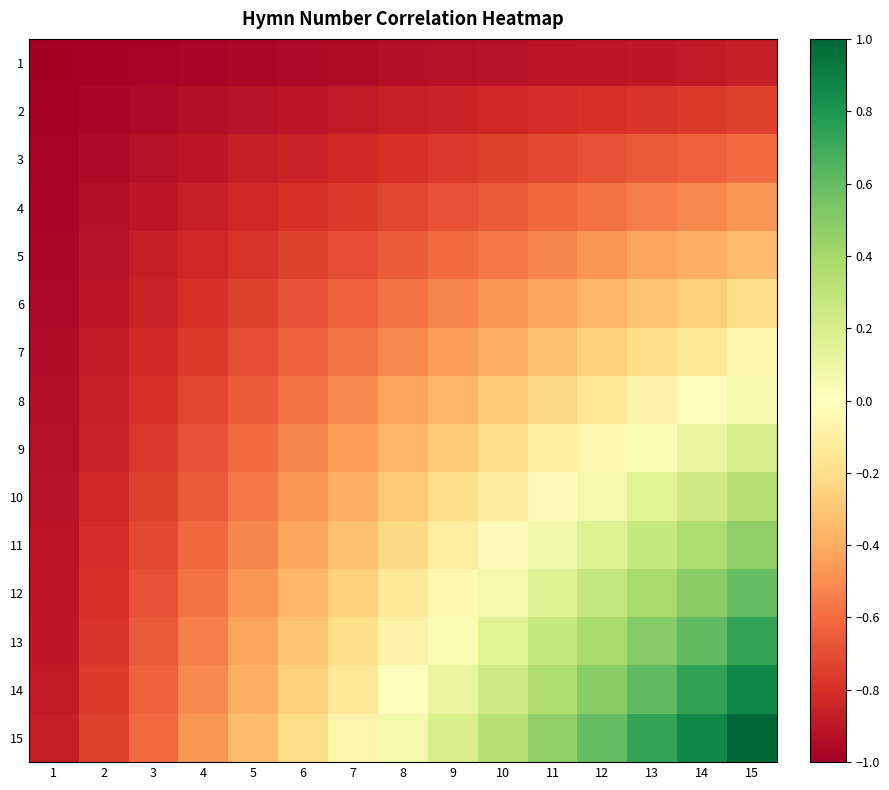

Reading right to left, list all the values displayed in this chart.

1: 15=-0.9	14=-0.9	13=-0.9	12=-0.9	11=-0.9	10=-0.9	9=-0.9	8=-0.9	7=-0.9	6=-1.0	5=-1.0	4=-1.0	3=-1.0	2=-1.0	1=-1.0
2: 15=-0.7	14=-0.8	13=-0.8	12=-0.8	11=-0.8	10=-0.8	9=-0.8	8=-0.9	7=-0.9	6=-0.9	5=-0.9	4=-0.9	3=-1.0	2=-1.0	1=-1.0
3: 15=-0.6	14=-0.6	13=-0.7	12=-0.7	11=-0.7	10=-0.7	9=-0.8	8=-0.8	7=-0.8	6=-0.8	5=-0.9	4=-0.9	3=-0.9	2=-1.0	1=-1.0
4: 15=-0.5	14=-0.5	13=-0.5	12=-0.6	11=-0.6	10=-0.7	9=-0.7	8=-0.7	7=-0.8	6=-0.8	5=-0.8	4=-0.9	3=-0.9	2=-0.9	1=-1.0
5: 15=-0.3	14=-0.4	13=-0.4	12=-0.5	11=-0.5	10=-0.6	9=-0.6	8=-0.7	7=-0.7	6=-0.7	5=-0.8	4=-0.8	3=-0.9	2=-0.9	1=-1.0
6: 15=-0.2	14=-0.3	13=-0.3	12=-0.4	11=-0.4	10=-0.5	9=-0.5	8=-0.6	7=-0.6	6=-0.7	5=-0.7	4=-0.8	3=-0.8	2=-0.9	1=-1.0
7: 15=-0.1	14=-0.1	13=-0.2	12=-0.3	11=-0.3	10=-0.4	9=-0.4	8=-0.5	7=-0.6	6=-0.6	5=-0.7	4=-0.8	3=-0.8	2=-0.9	1=-0.9
8: 15=0.1	14=-0.0	13=-0.1	12=-0.2	11=-0.2	10=-0.3	9=-0.4	8=-0.4	7=-0.5	6=-0.6	5=-0.7	4=-0.7	3=-0.8	2=-0.9	1=-0.9
9: 15=0.2	14=0.1	13=0.0	12=-0.0	11=-0.1	10=-0.2	9=-0.3	8=-0.4	7=-0.4	6=-0.5	5=-0.6	4=-0.7	3=-0.8	2=-0.8	1=-0.9
10: 15=0.3	14=0.2	13=0.2	12=0.1	11=-0.0	10=-0.1	9=-0.2	8=-0.3	7=-0.4	6=-0.5	5=-0.6	4=-0.7	3=-0.7	2=-0.8	1=-0.9
11: 15=0.5	14=0.4	13=0.3	12=0.2	11=0.1	10=-0.0	9=-0.1	8=-0.2	7=-0.3	6=-0.4	5=-0.5	4=-0.6	3=-0.7	2=-0.8	1=-0.9
12: 15=0.6	14=0.5	13=0.4	12=0.3	11=0.2	10=0.1	9=-0.0	8=-0.2	7=-0.3	6=-0.4	5=-0.5	4=-0.6	3=-0.7	2=-0.8	1=-0.9
13: 15=0.7	14=0.6	13=0.5	12=0.4	11=0.3	10=0.2	9=0.0	8=-0.1	7=-0.2	6=-0.3	5=-0.4	4=-0.5	3=-0.7	2=-0.8	1=-0.9
14: 15=0.9	14=0.7	13=0.6	12=0.5	11=0.4	10=0.2	9=0.1	8=-0.0	7=-0.1	6=-0.3	5=-0.4	4=-0.5	3=-0.6	2=-0.8	1=-0.9
15: 15=1.0	14=0.9	13=0.7	12=0.6	11=0.5	10=0.3	9=0.2	8=0.1	7=-0.1	6=-0.2	5=-0.3	4=-0.5	3=-0.6	2=-0.7	1=-0.9